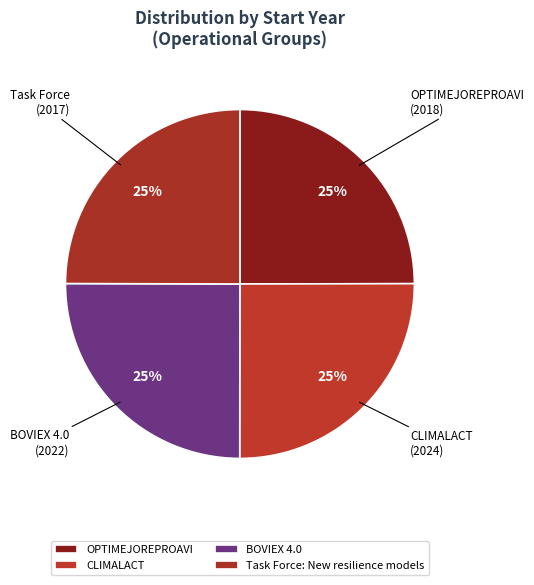

How many segments does this pie chart have?

4